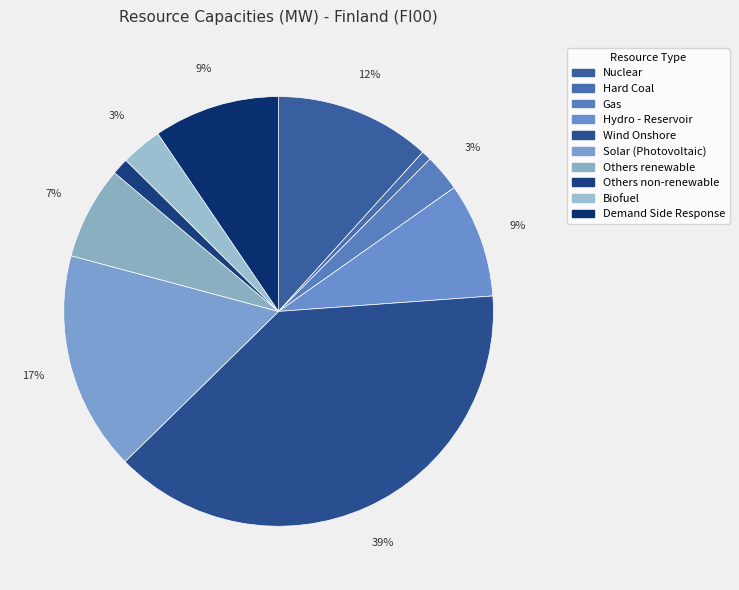

How many slices are in this pie chart?

10